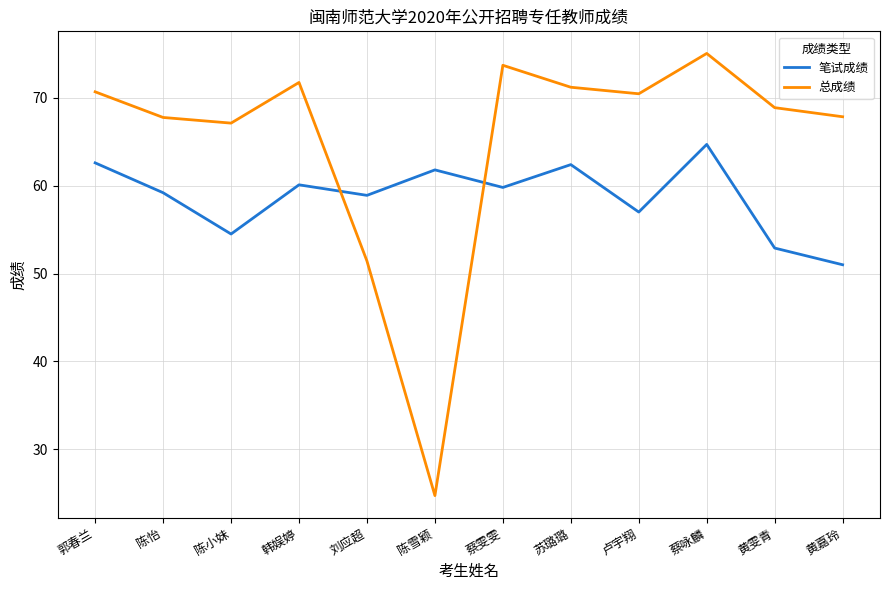

What is the minimum value for 笔试成绩?

51.0